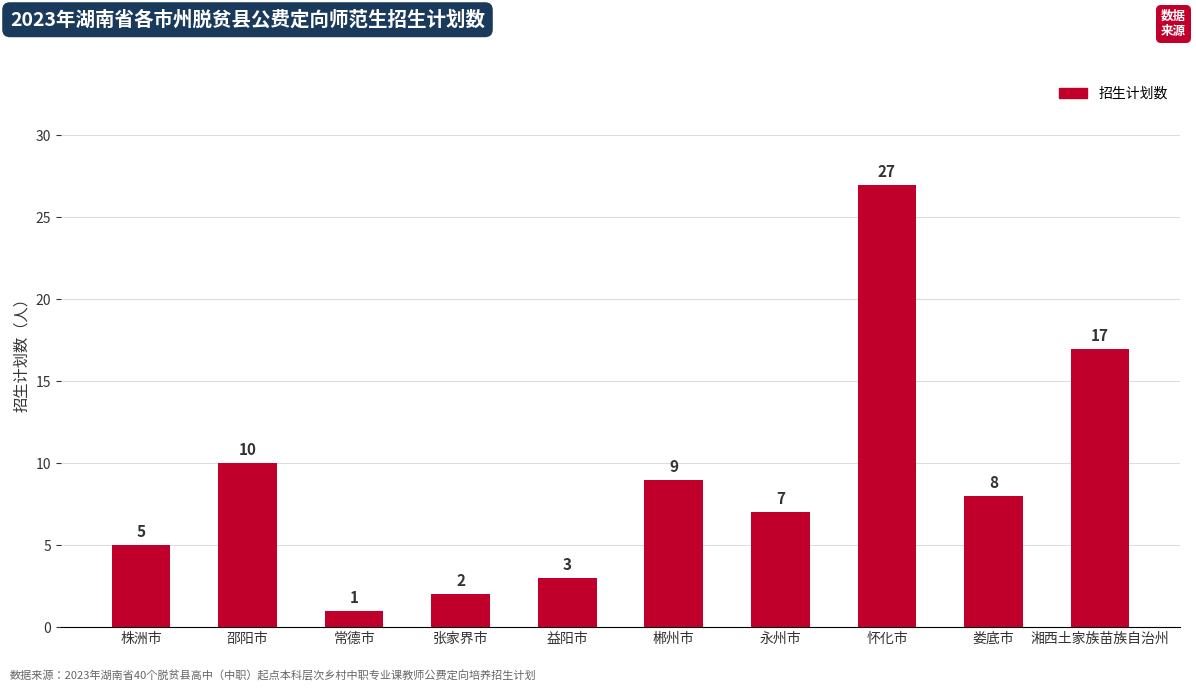

Are the bars horizontal?

No